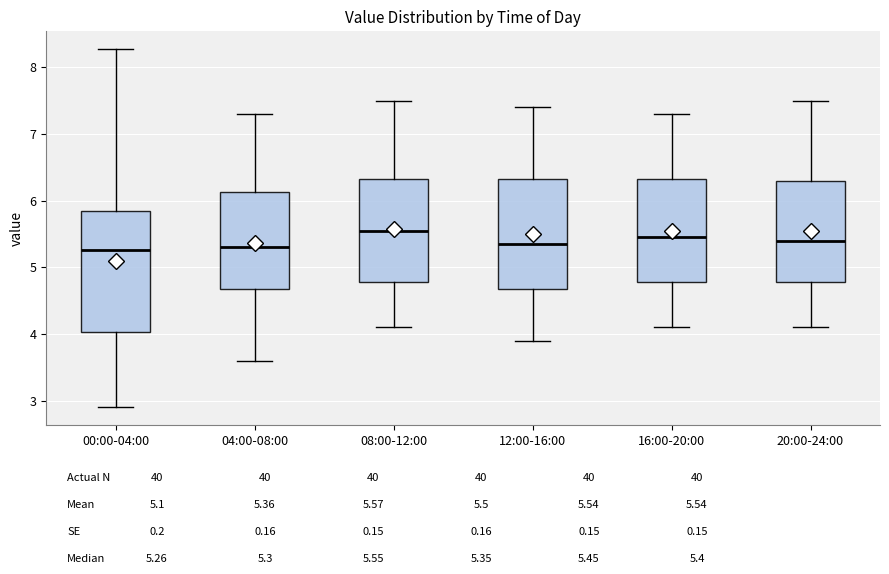

Reading left to right, read every box against the y-axis: the position of its median line, the range the box covers, and the ends of its whiskers. The values are not printed on the chart, so give them approximately, as read against the axis.

00:00-04:00: median 5.3, box 4.0 to 5.8, whiskers 2.9 to 8.3
04:00-08:00: median 5.3, box 4.7 to 6.1, whiskers 3.6 to 7.3
08:00-12:00: median 5.6, box 4.8 to 6.3, whiskers 4.1 to 7.5
12:00-16:00: median 5.4, box 4.7 to 6.3, whiskers 3.9 to 7.4
16:00-20:00: median 5.5, box 4.8 to 6.3, whiskers 4.1 to 7.3
20:00-24:00: median 5.4, box 4.8 to 6.3, whiskers 4.1 to 7.5